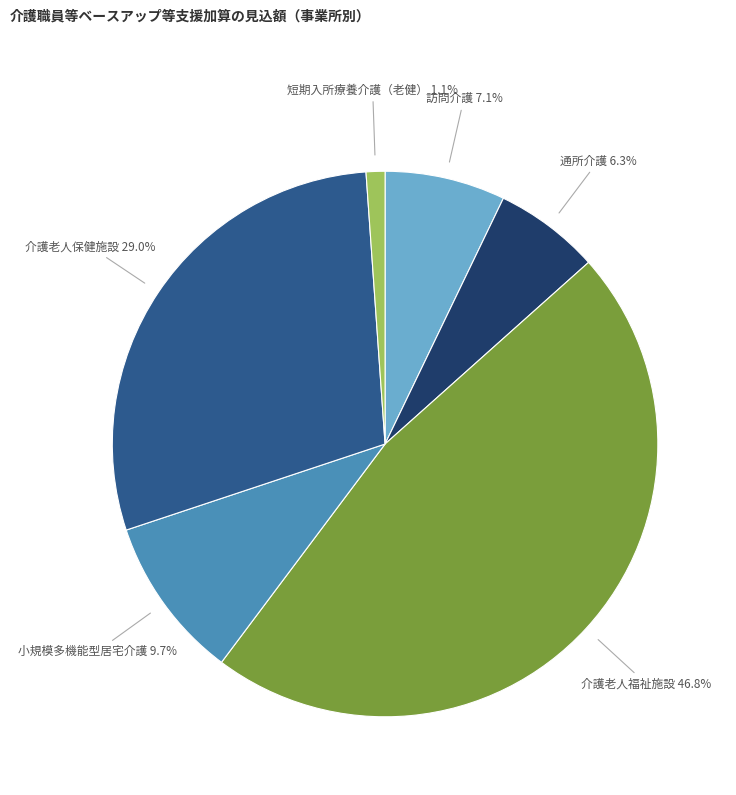

Is it true that 介護老人福祉施設 is 35% of the pie?

False